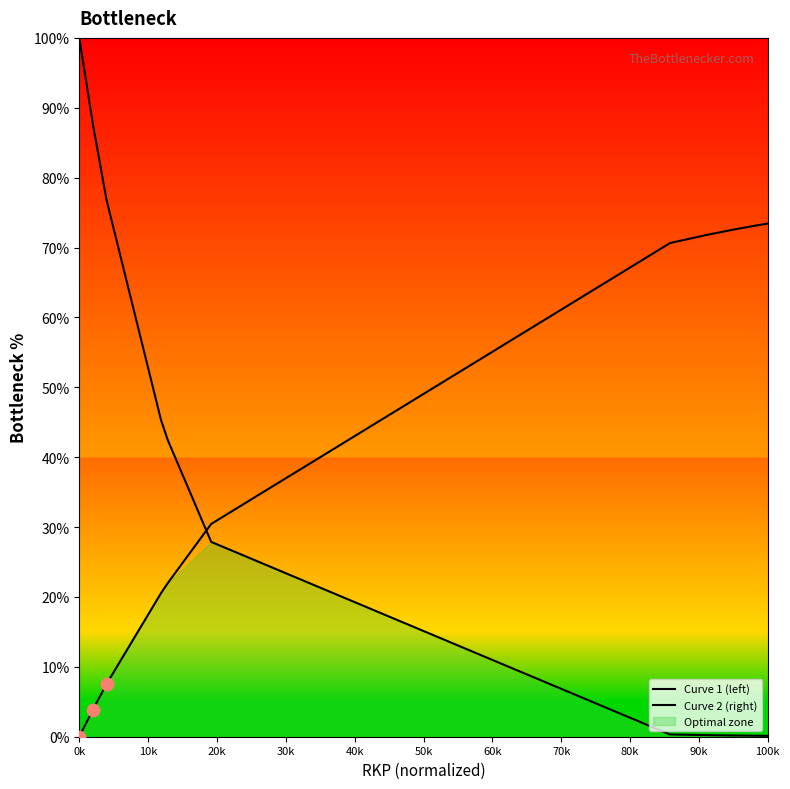

Which series has the largest total across all categories?

Curve 2 (right)